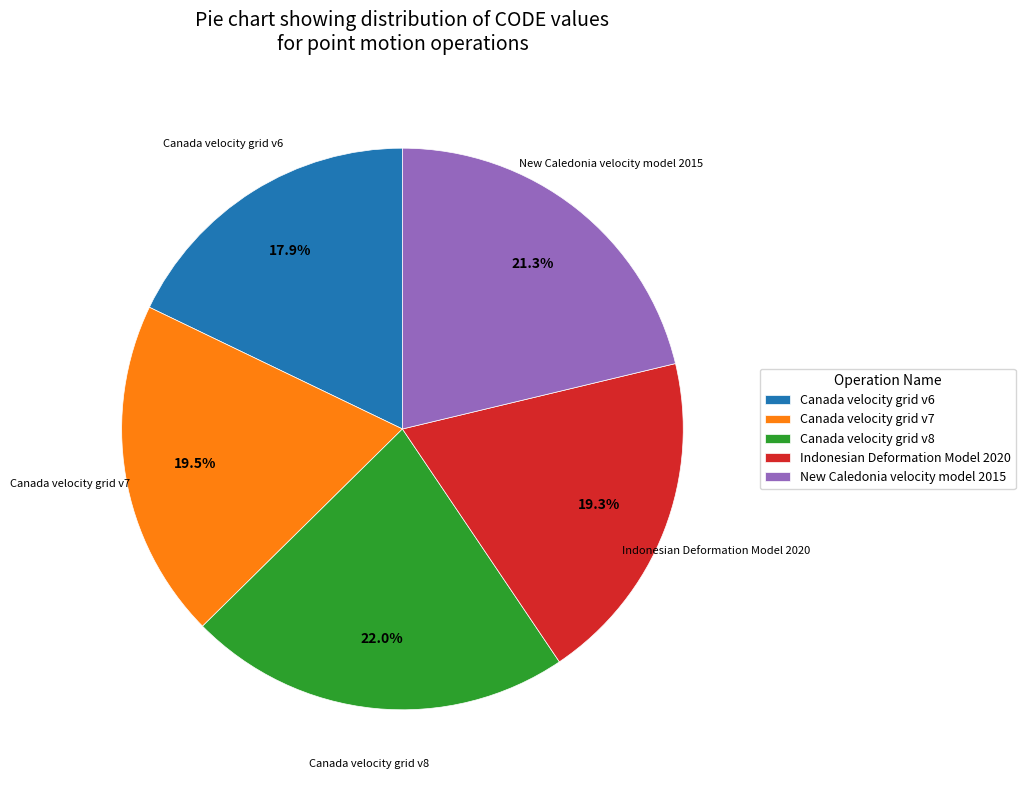

What portion of the pie excludes Canada velocity grid v6?

82.1%